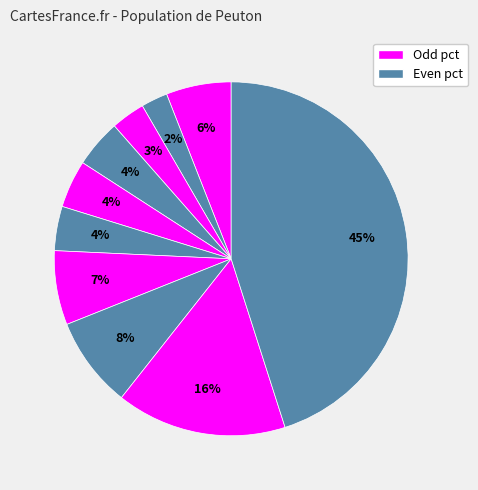

To the nearest percent, what is the average slice percentage?

10%